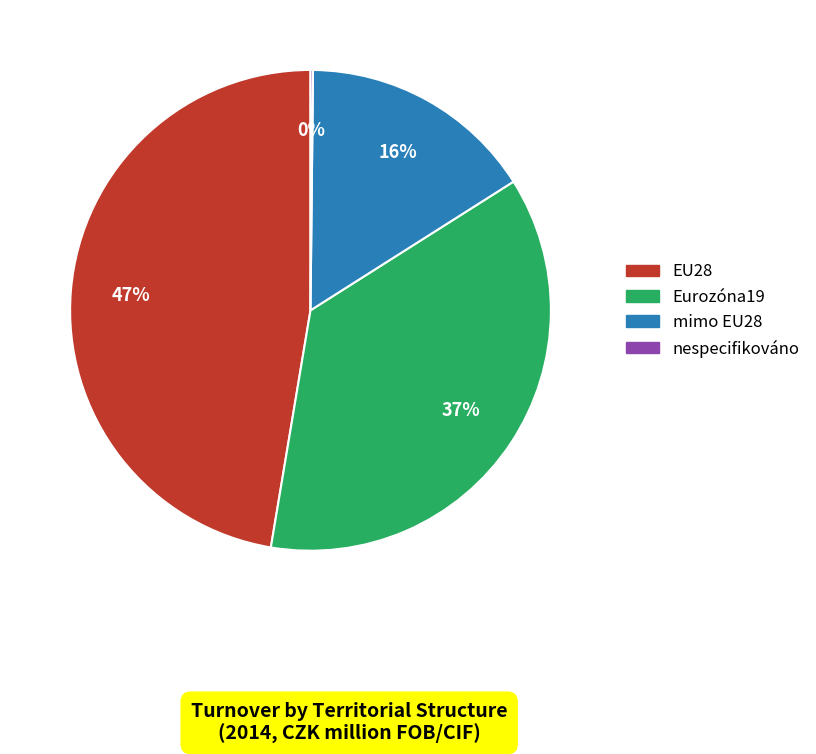

True or false: Eurozóna19 accounts for 45% of the total.

False